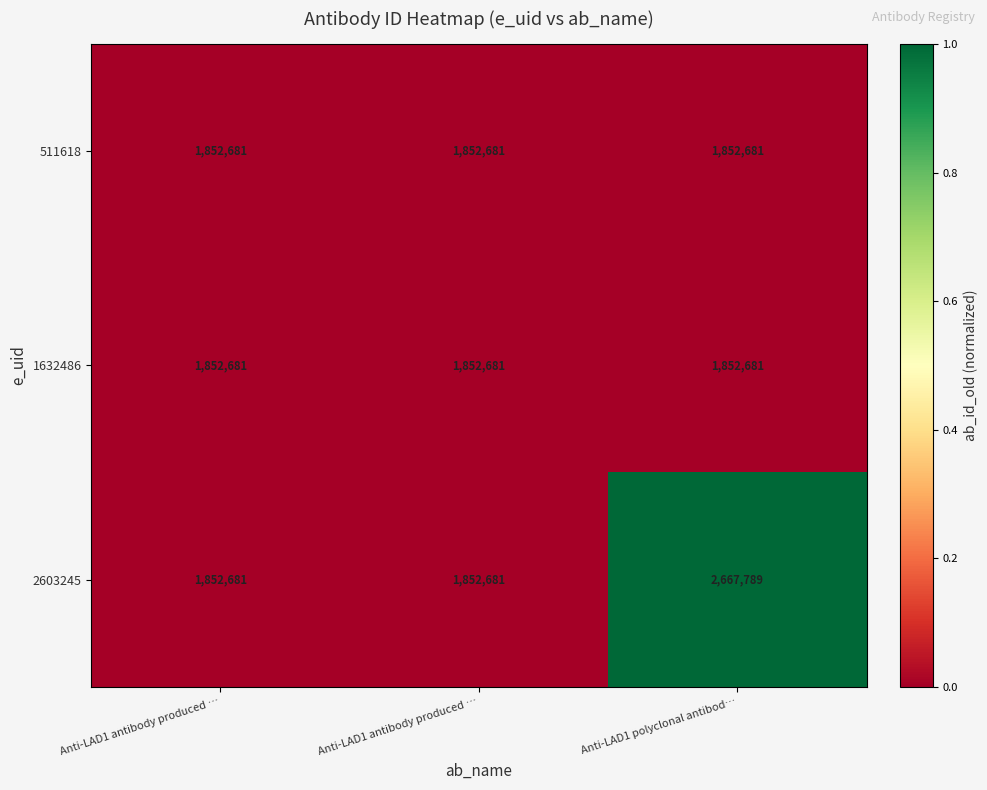

Which category has the lowest value across all series?

Anti-LAD1 antibody produced …